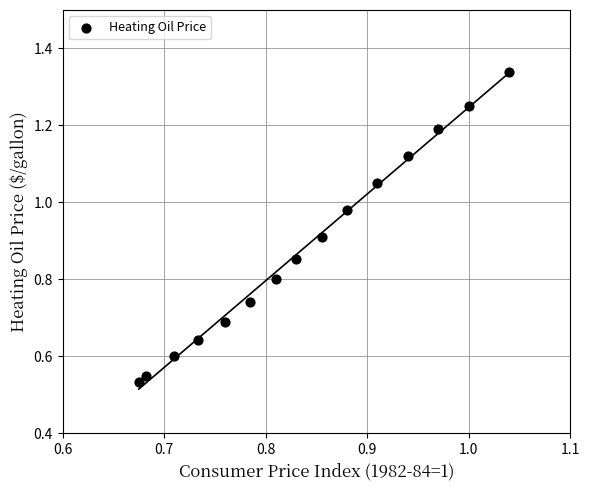

What is the range of Y values (max minus min)?

0.8